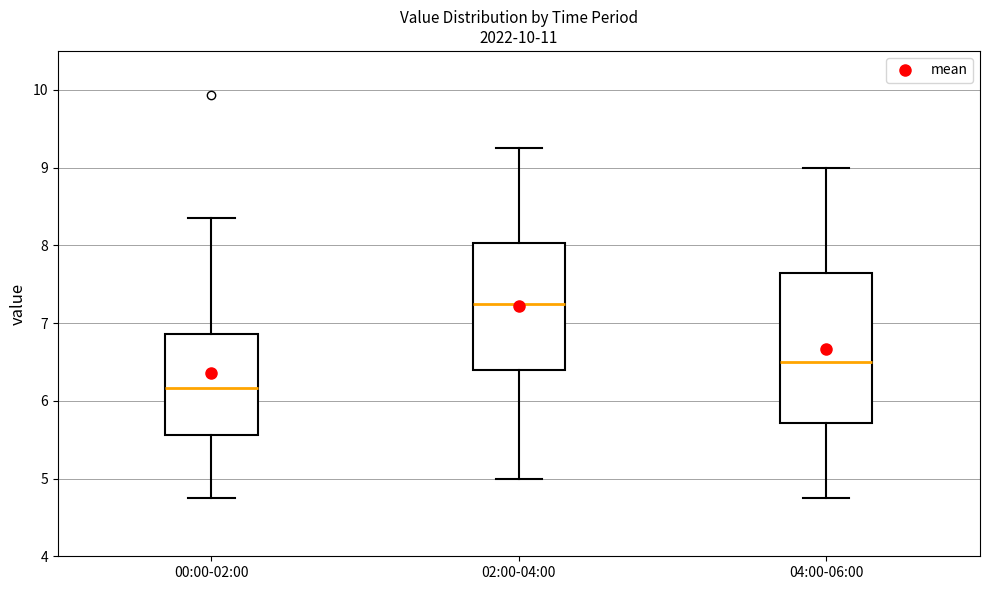

Reading left to right, read every box against the y-axis: the position of its median line, the range the box covers, and the ends of its whiskers. The values are not printed on the chart, so give them approximately, as read against the axis.

00:00-02:00: median 6.2, box 5.6 to 6.9, whiskers 4.8 to 8.4
02:00-04:00: median 7.3, box 6.4 to 8.0, whiskers 5.0 to 9.3
04:00-06:00: median 6.5, box 5.7 to 7.6, whiskers 4.8 to 9.0